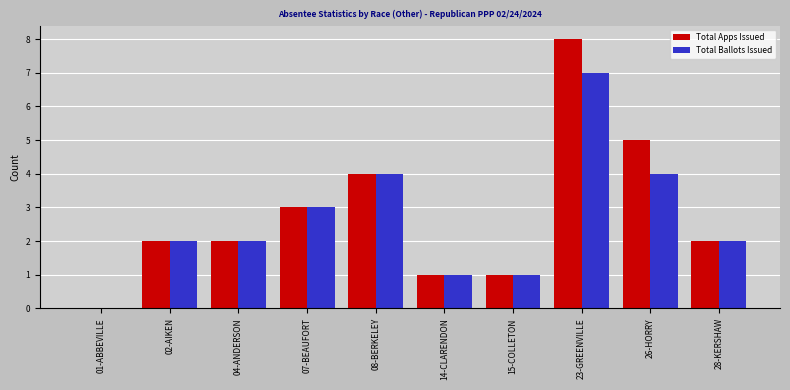

True or false: Total Apps Issued has a value of 3 at 07-BEAUFORT.

True